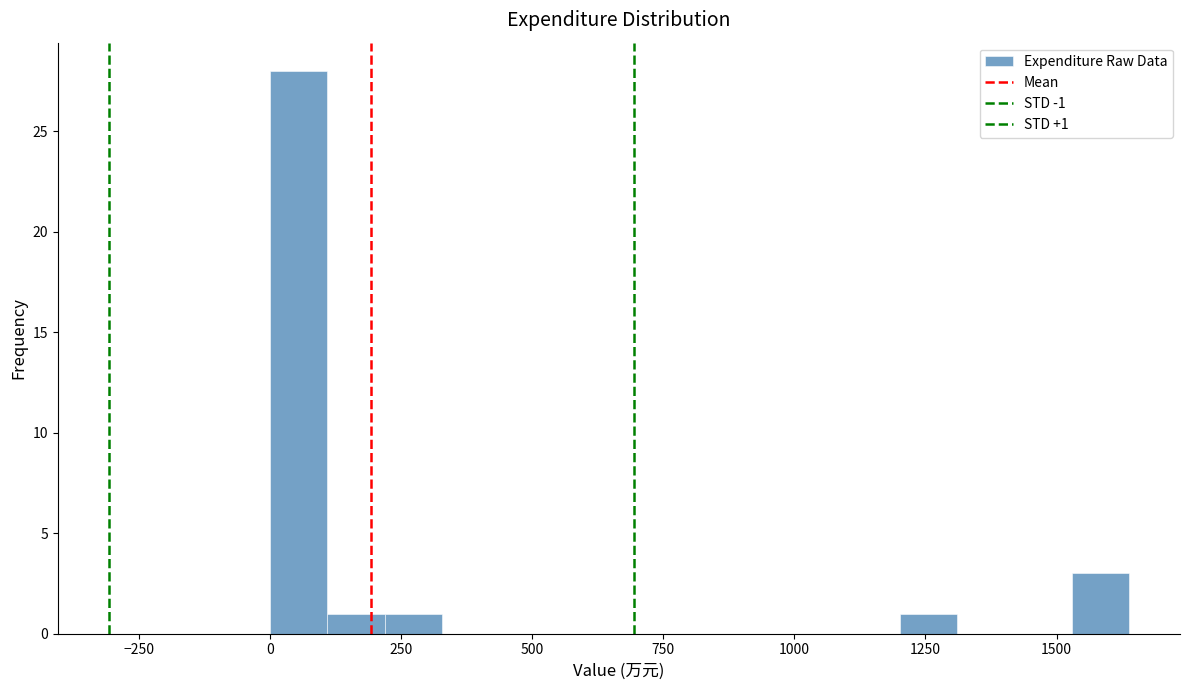

Around what value on the x-axis is the tallest bar? Give the approximate position of its centre, as read against the axis.

50